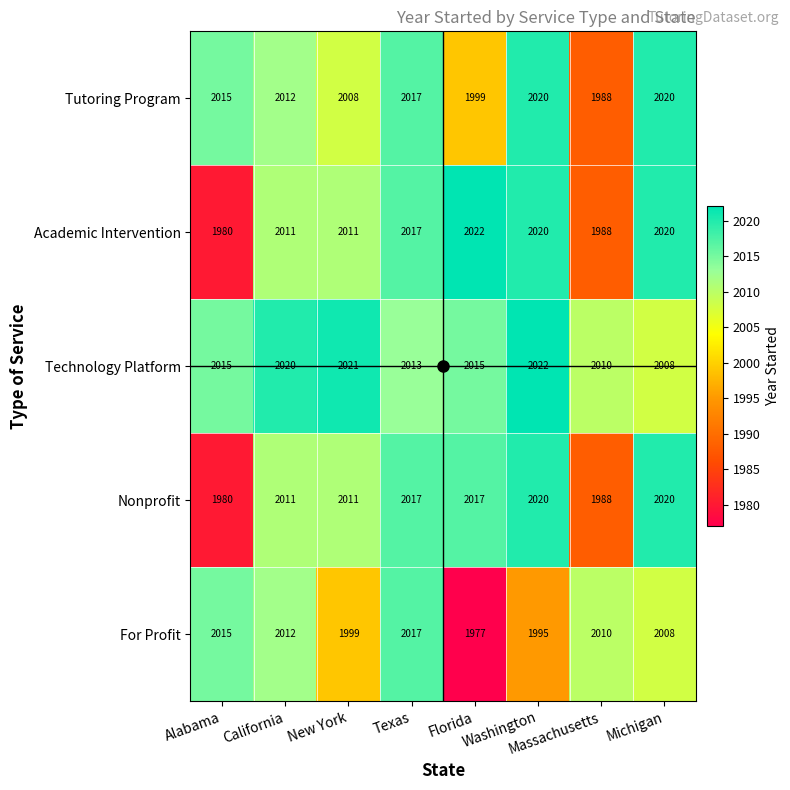

Where is Tutoring Program nearest to the value 2004?

New York